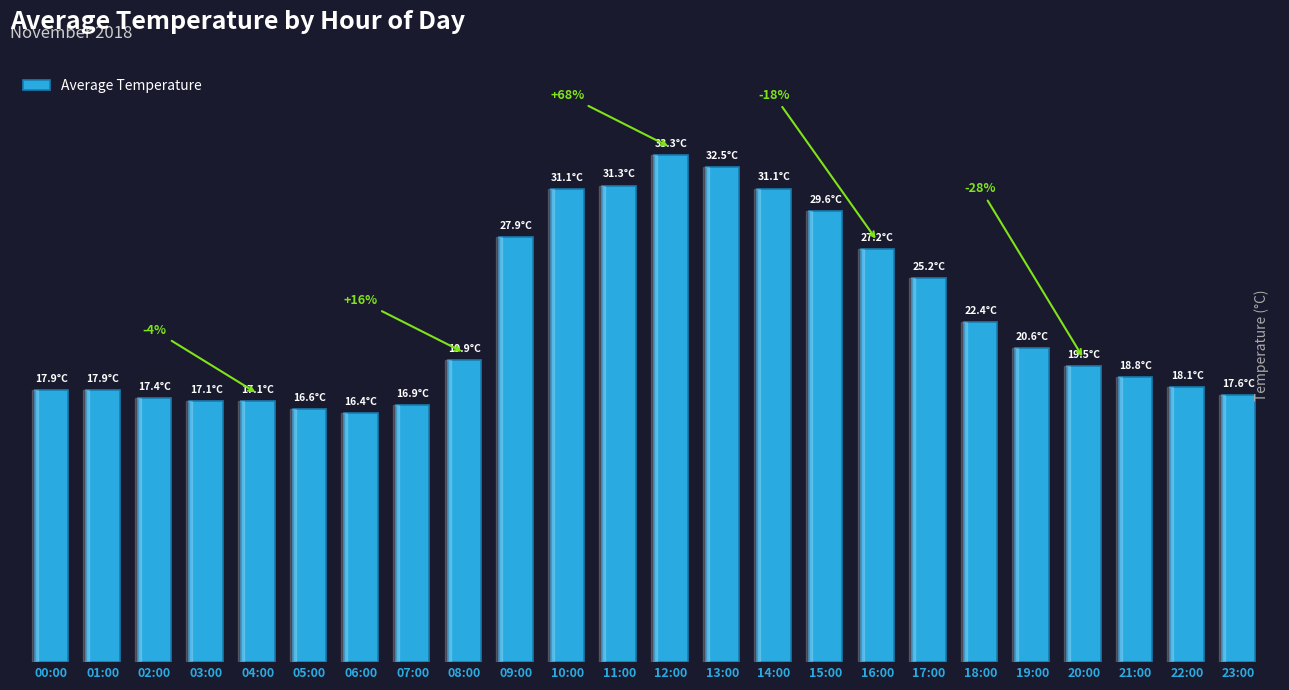

List the labels in order of value, smallest first.

06:00, 05:00, 07:00, 03:00, 04:00, 02:00, 23:00, 00:00, 01:00, 22:00, 21:00, 20:00, 08:00, 19:00, 18:00, 17:00, 16:00, 09:00, 15:00, 10:00, 14:00, 11:00, 13:00, 12:00